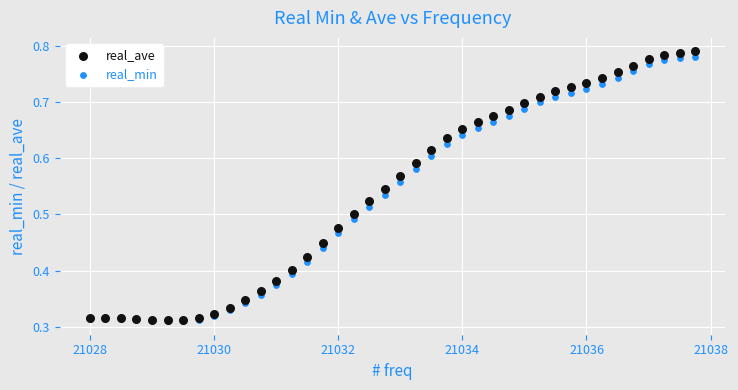

Which series contains the highest Y value?

real_ave